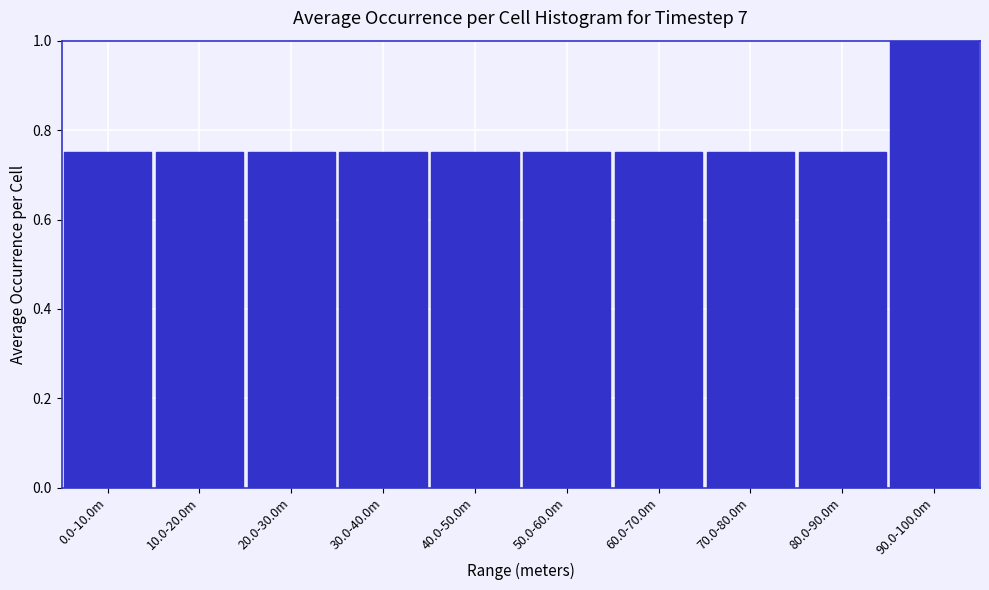

Is it true that the value at 40.0-50.0m is 0.3?

False